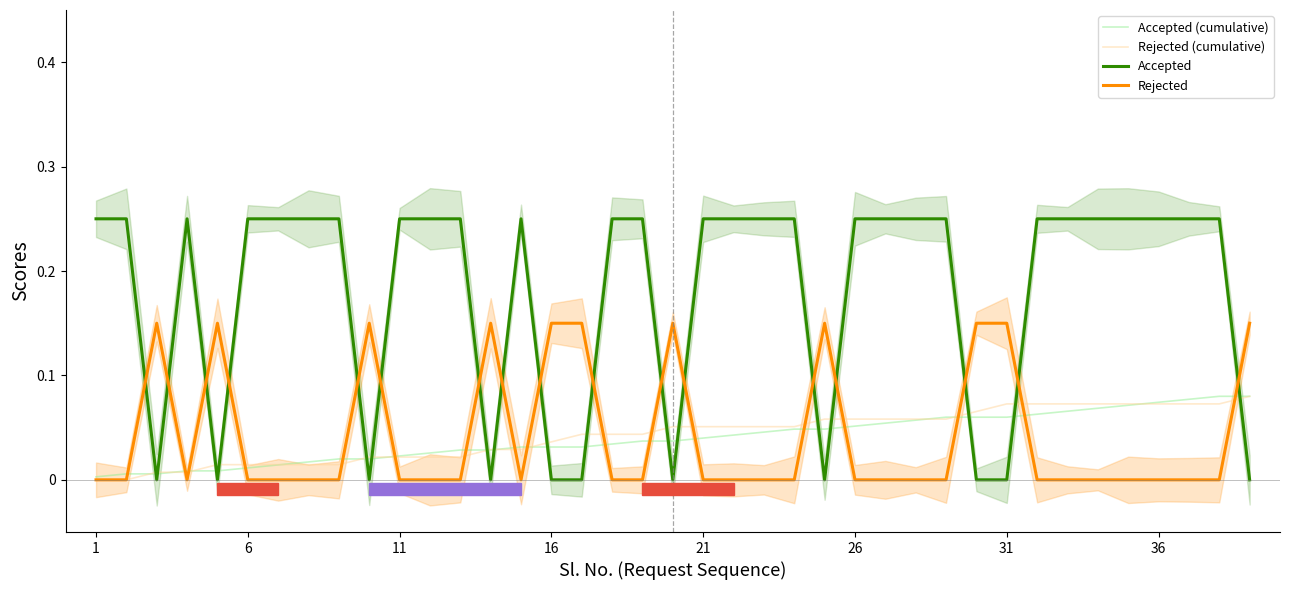

True or false: Accepted and Accepted (cumulative) intersect in this chart.

True